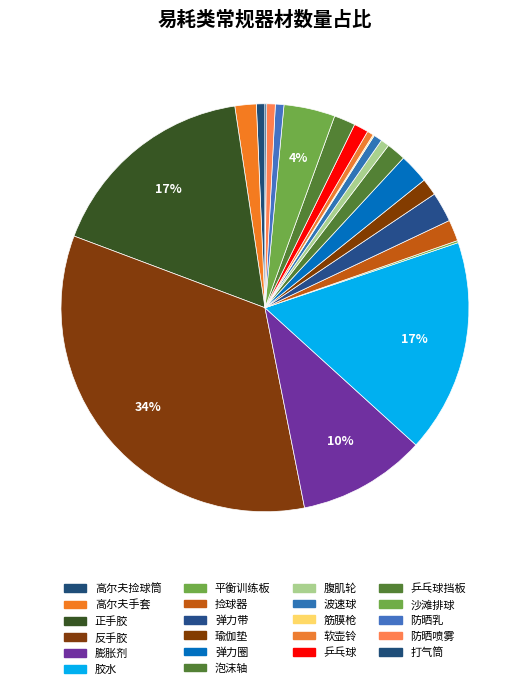

Which slice is the smallest?

筋膜枪